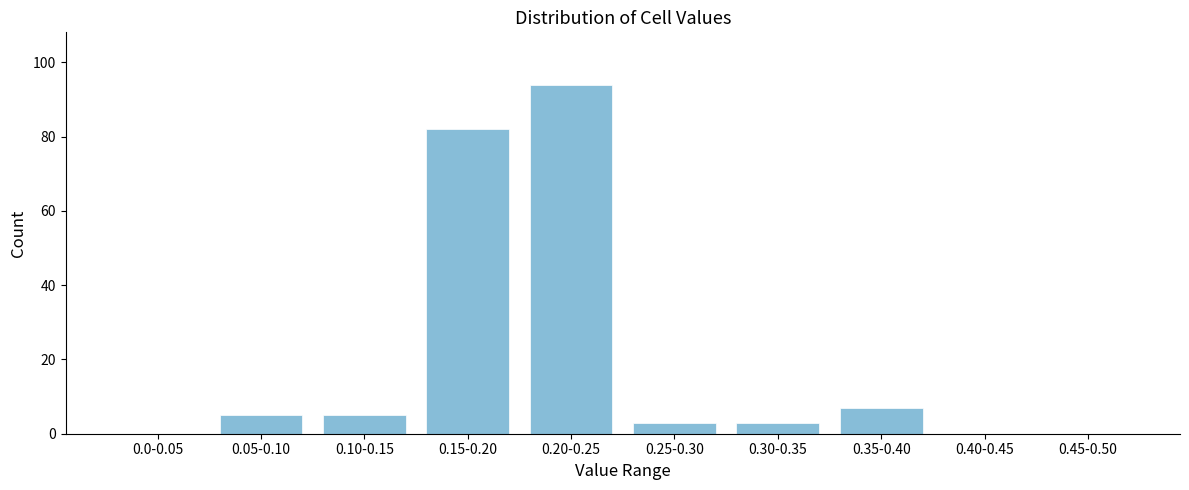

Reading right to left, list all the values displayed in this chart.

0.45-0.50=0	0.40-0.45=0	0.35-0.40=7	0.30-0.35=3	0.25-0.30=3	0.20-0.25=94	0.15-0.20=82	0.10-0.15=5	0.05-0.10=5	0.0-0.05=0